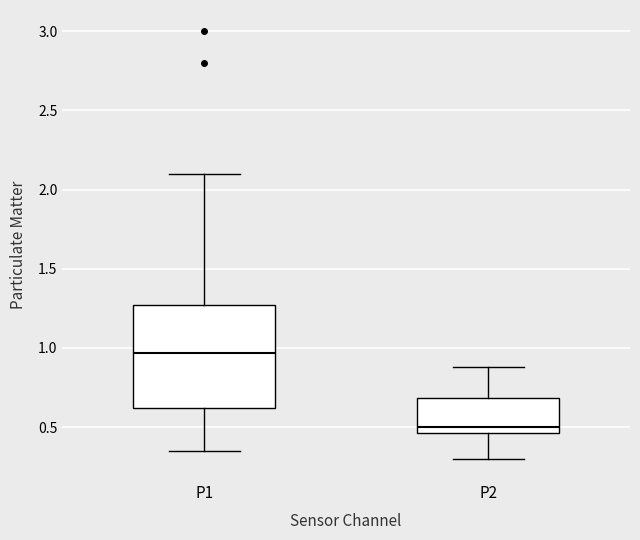

Reading left to right, transcribe this box plot: for each box, give where its median line is, the range the box spans, and where its two whiskers end, as read against the y-axis. The values are not printed on the chart, so give them approximately, as read against the axis.

P1: median 0.95, box 0.60 to 1.25, whiskers 0.35 to 2.10
P2: median 0.50, box 0.45 to 0.70, whiskers 0.30 to 0.90